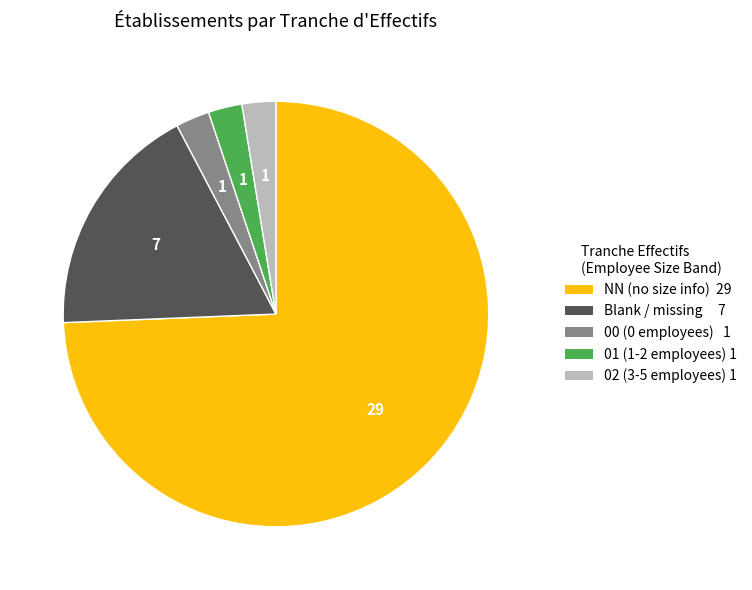

Count the number of slices in the pie.

5